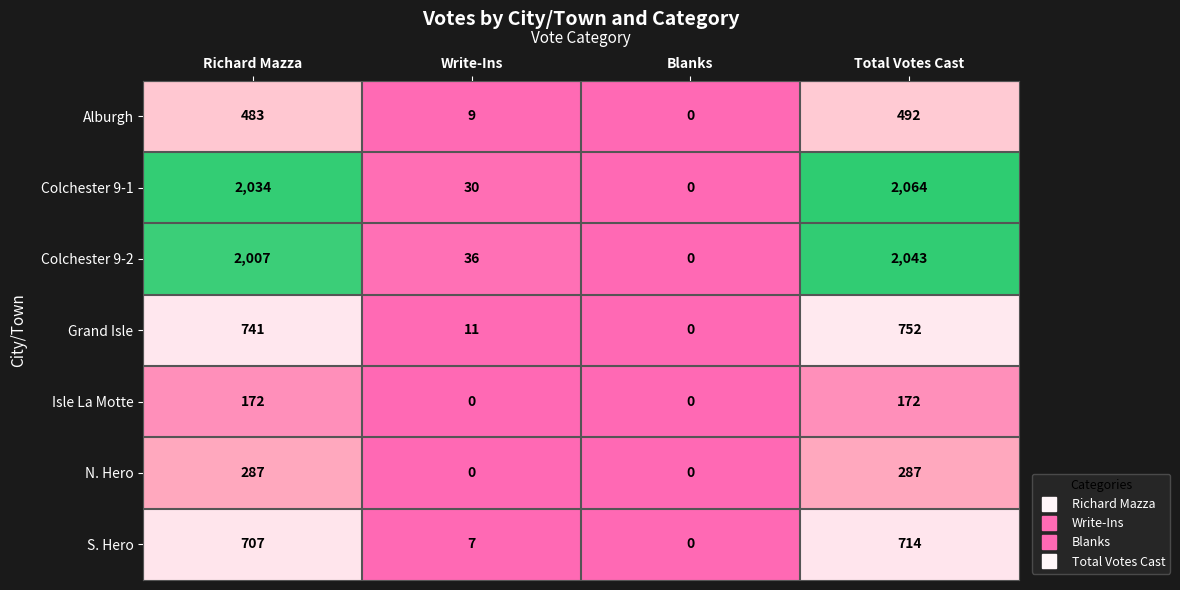

How many data points does each series have?

4